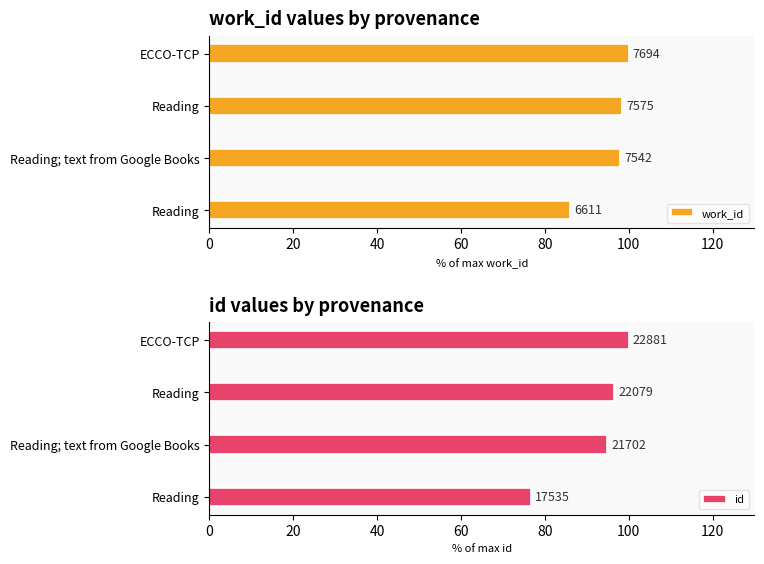

What is the spread (max minus min) of values at Reading?

9.3